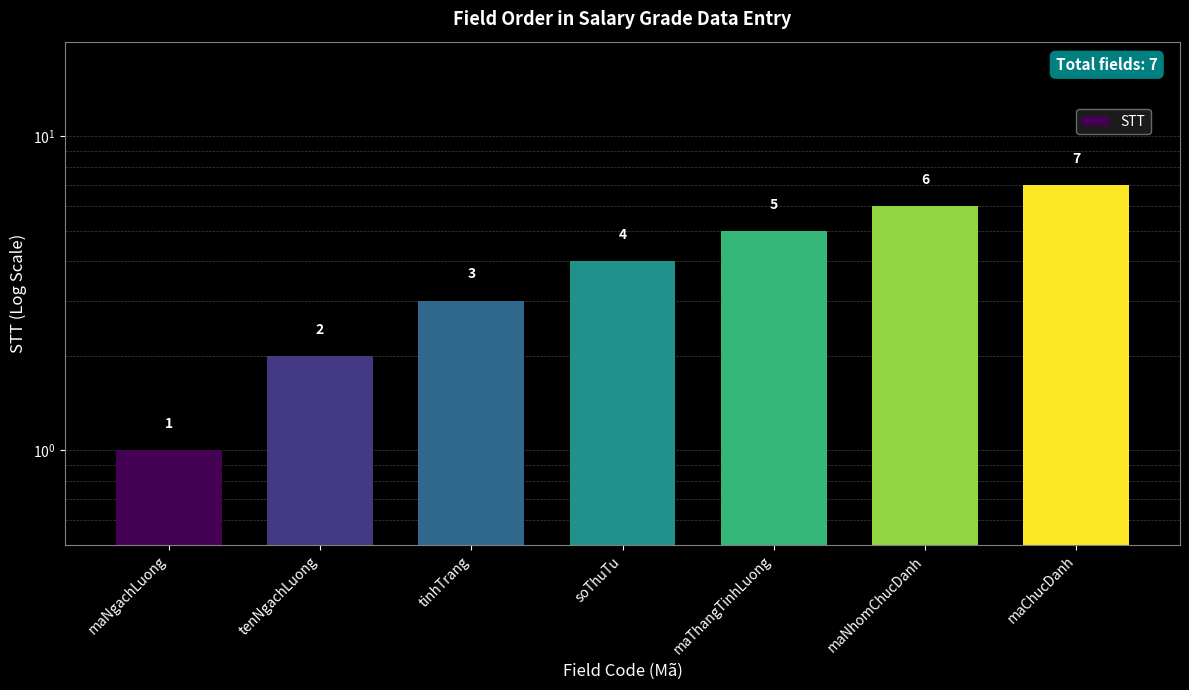

Where is the data nearest to the value 4?

soThuTu